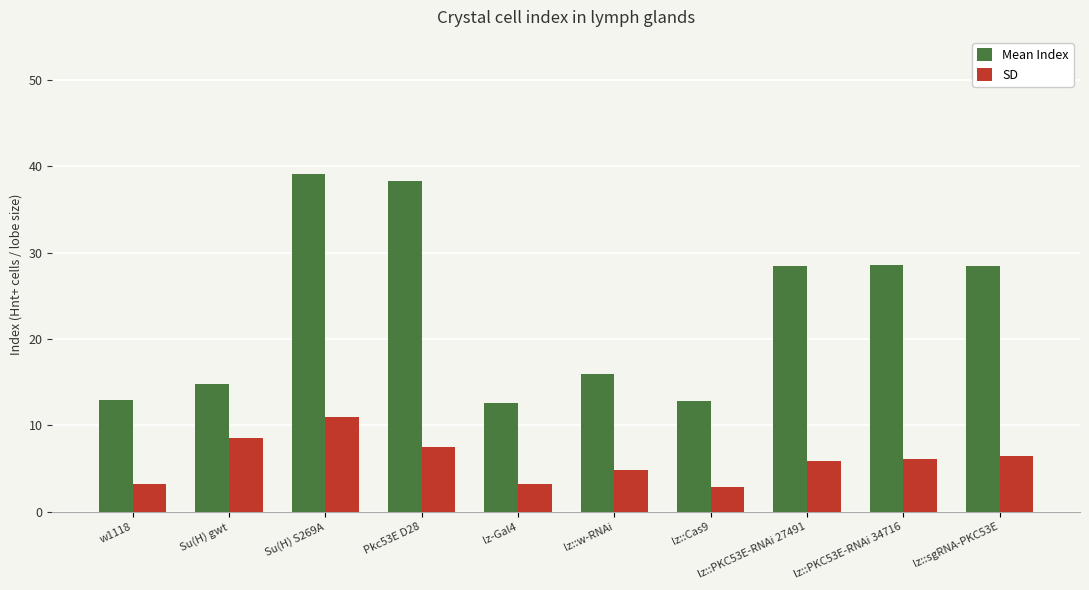

What are all the series names shown in the legend?

Mean Index, SD